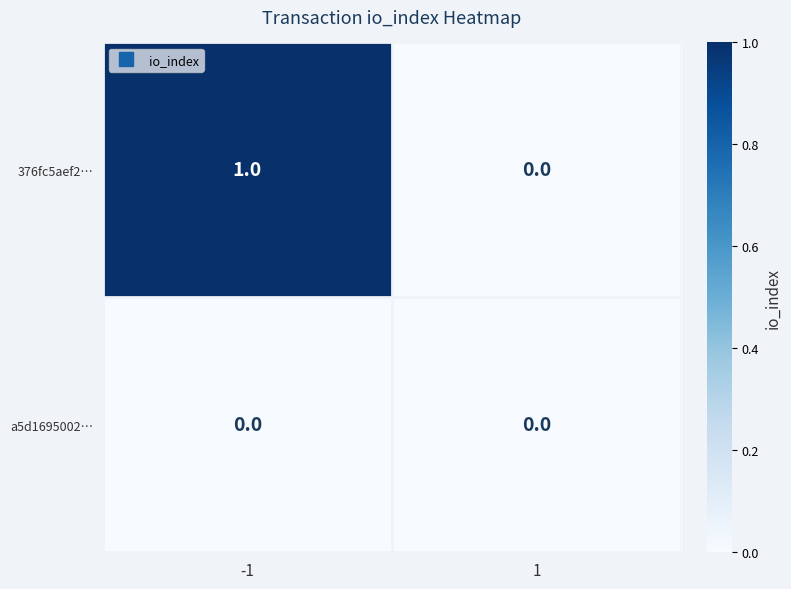

List the series in order of their peak value, lowest first.

a5d1695002…, 376fc5aef2…